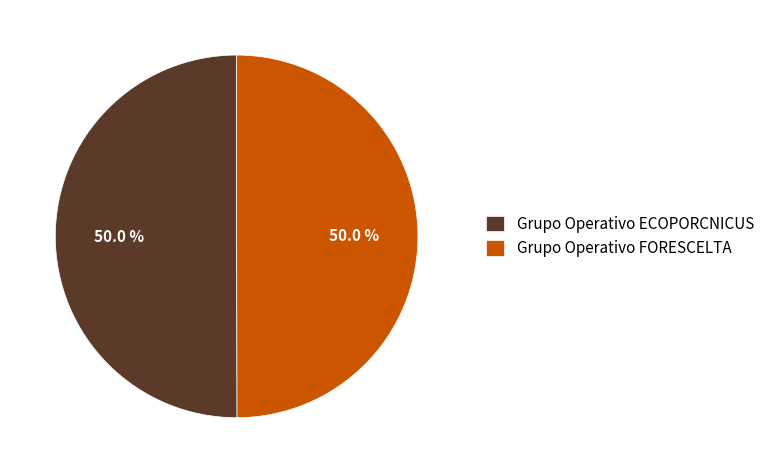

To the nearest percent, what is the combined percentage of Grupo Operativo FORESCELTA and Grupo Operativo ECOPORCNICUS?

100%